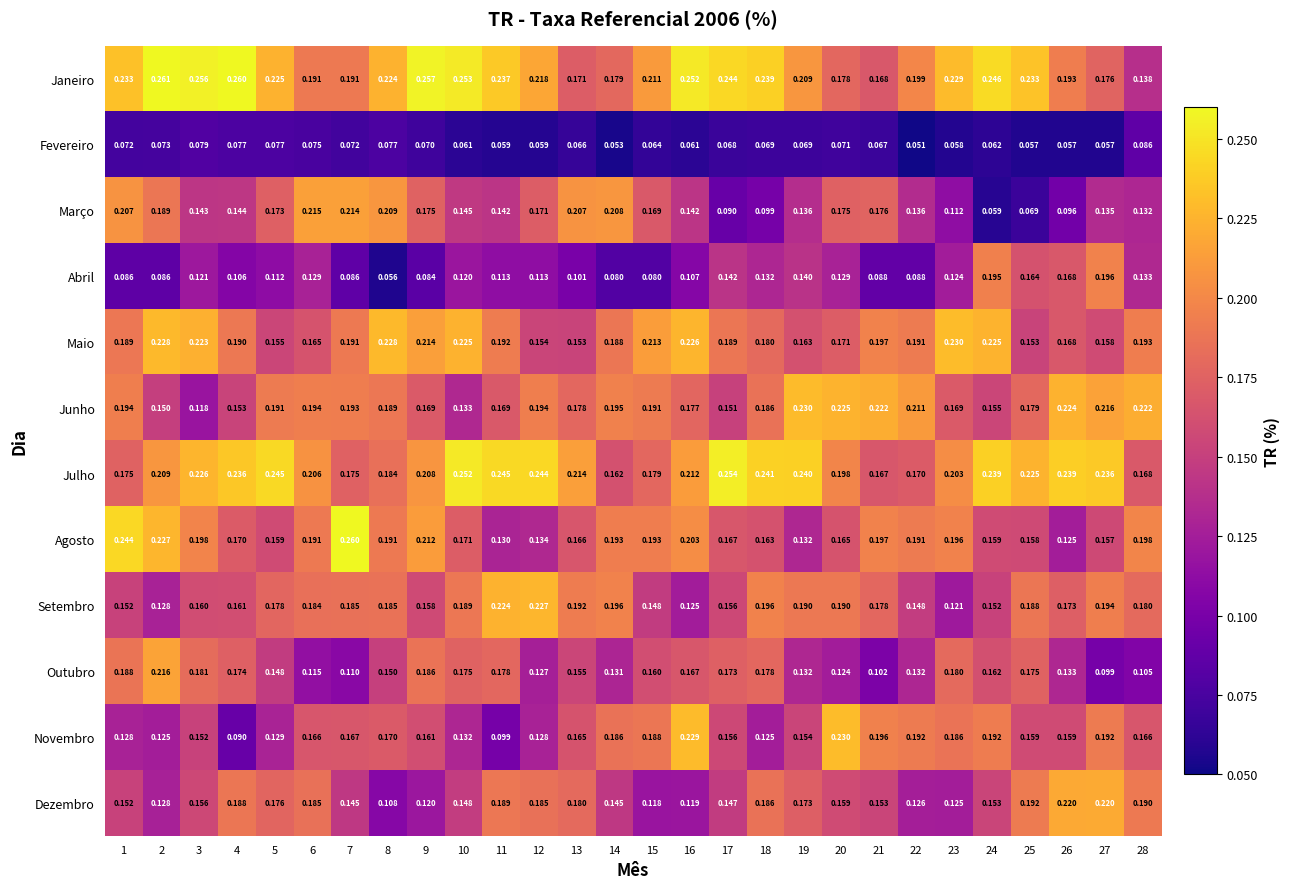

At which category is the sum across all series the highest?

27